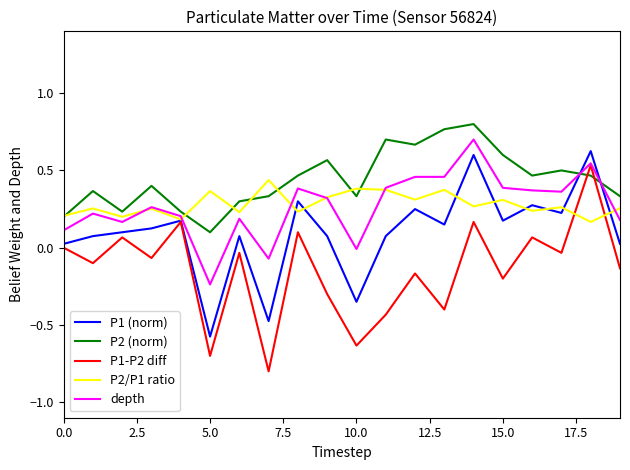

Count the number of categories in the chart.

20